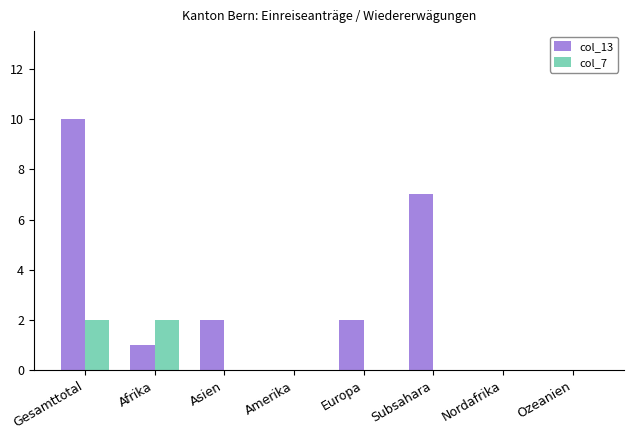

Which series changed the most between Gesamttotal and Europa?

col_13